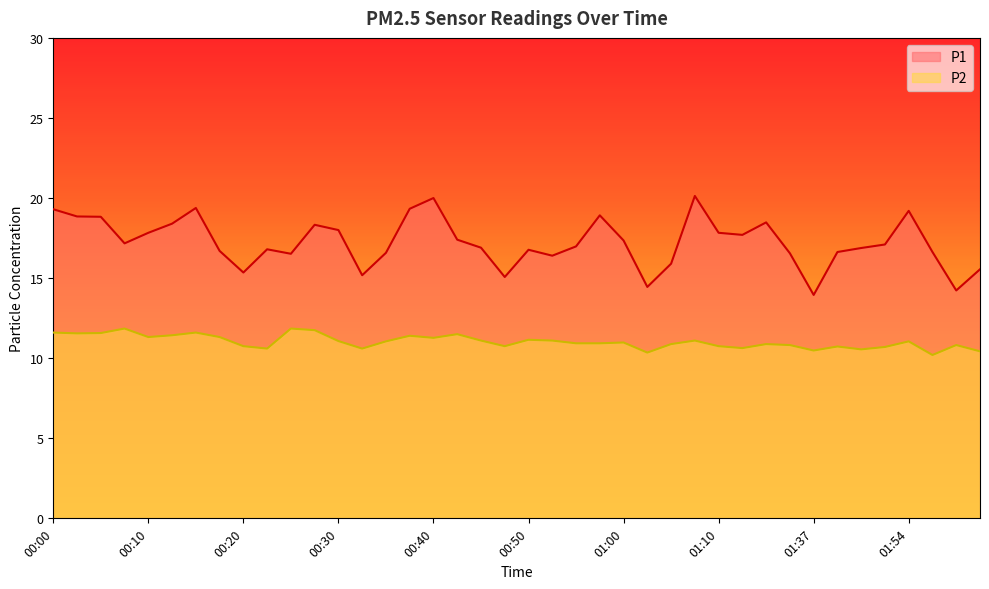

What is the difference between the highest and lowest values at 02:00?

3.4